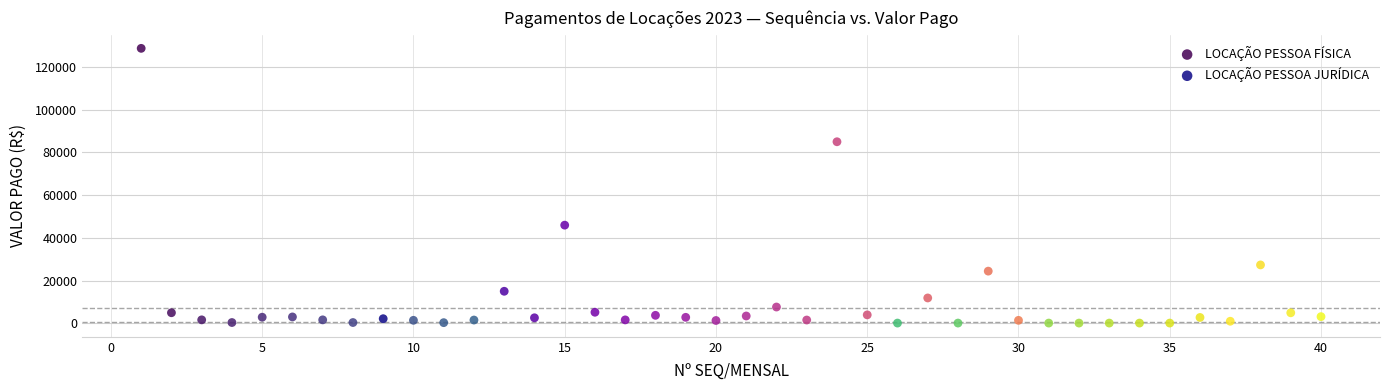

Which series has the widest spread of Y values?

LOCAÇÃO PESSOA FÍSICA